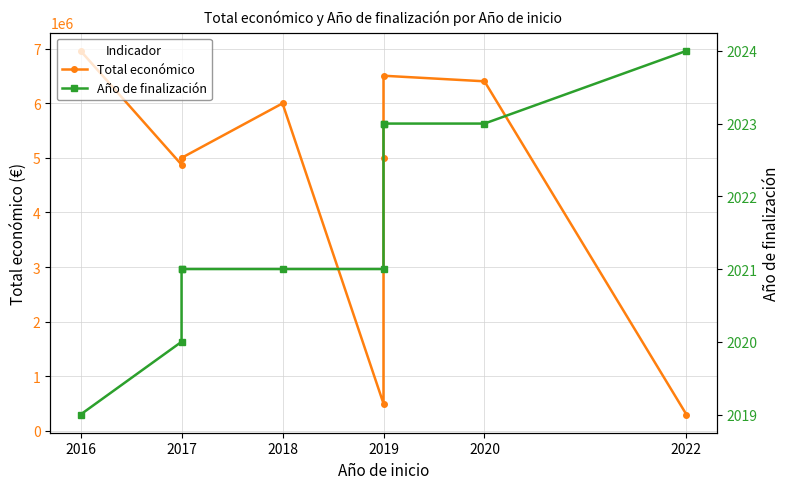

What is the sum of all Año de finalización values?

20216